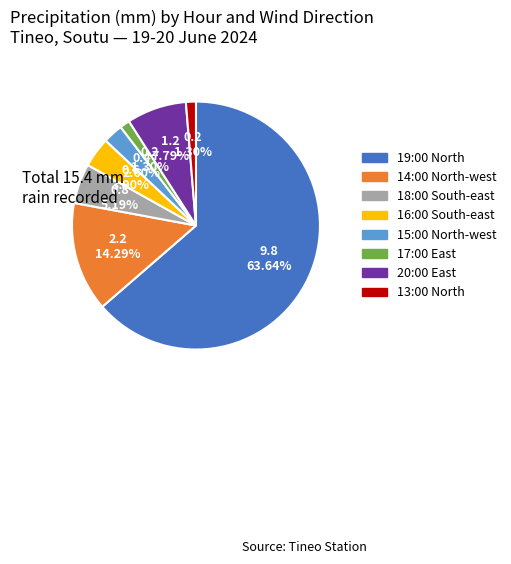

To the nearest percent, what portion does 15:00 North-west represent?

3%